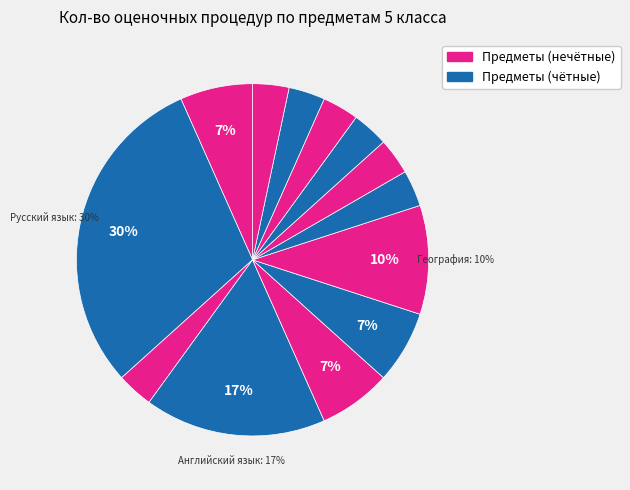

How many segments does this pie chart have?

13